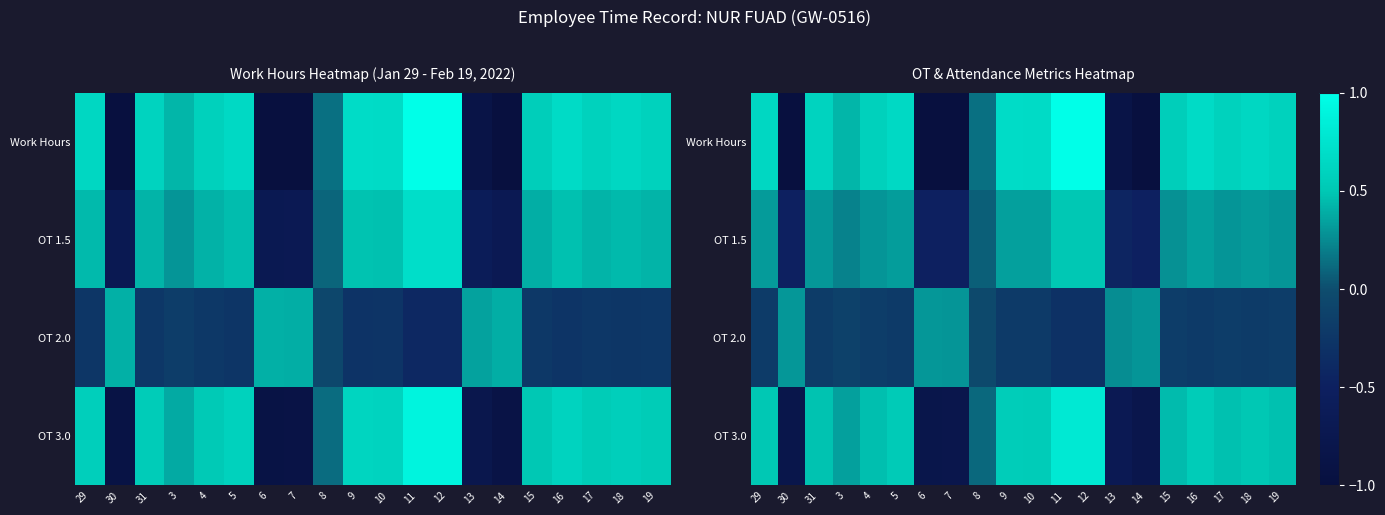

Which series has the largest range (max minus min)?

Work Hours